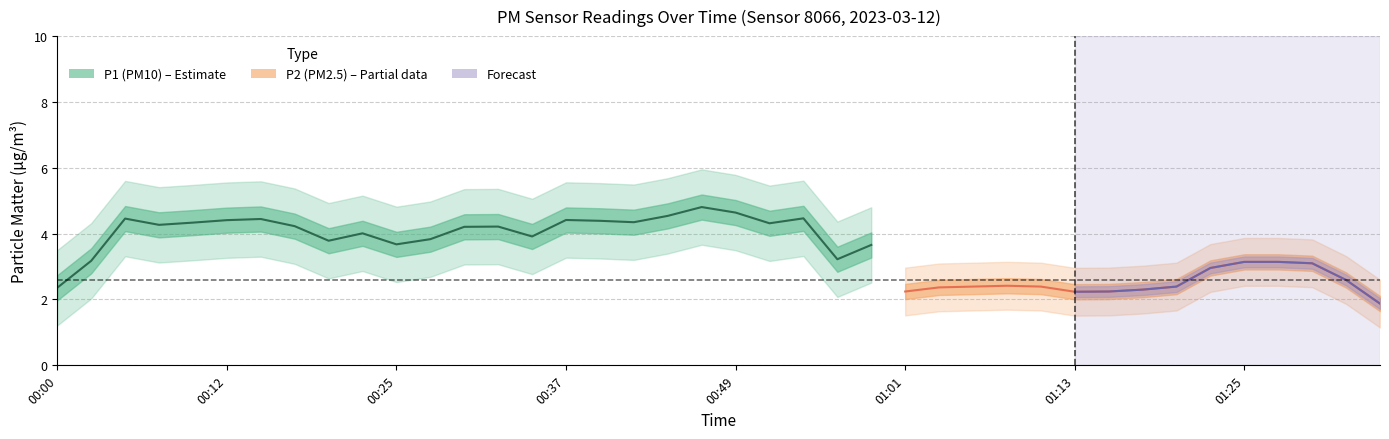

What is the difference between the P1 values at 01:35 and 00:34?

1.4